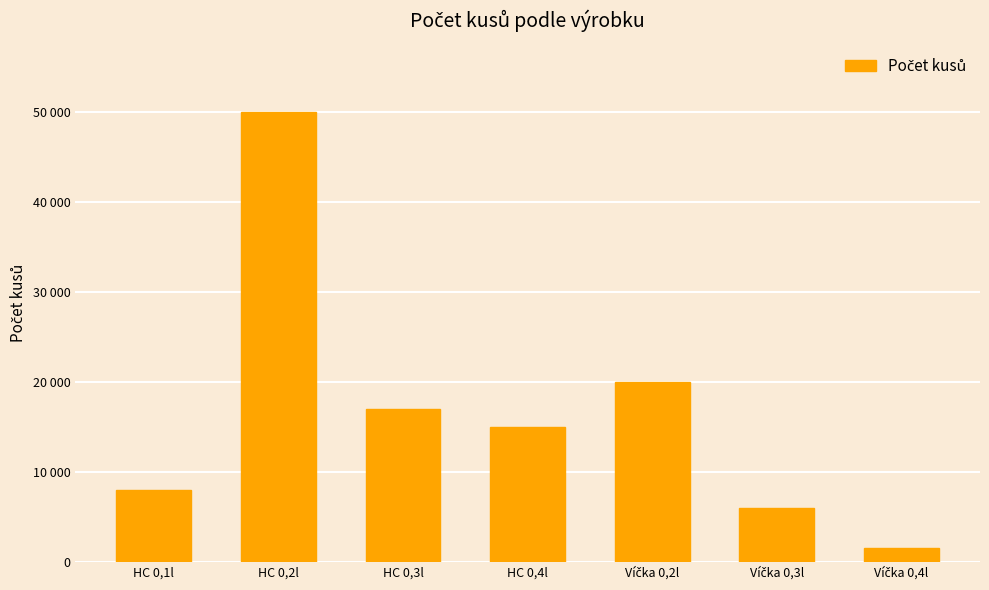

What is the difference between the maximum and minimum values?

48500